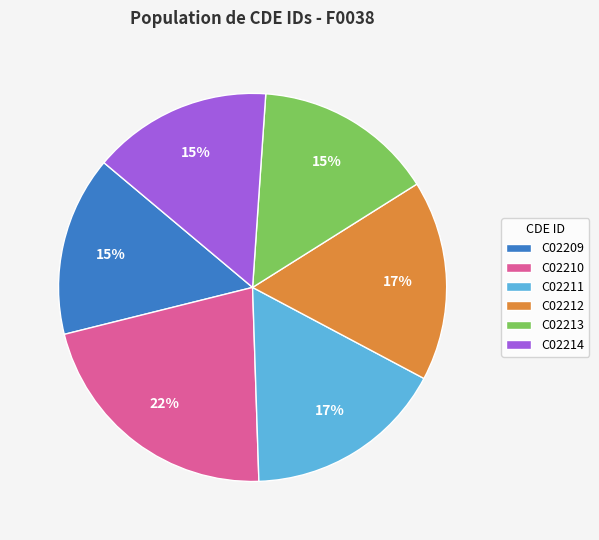

Approximately how many times larger is the value at C02211 compared to C02209?

1.1